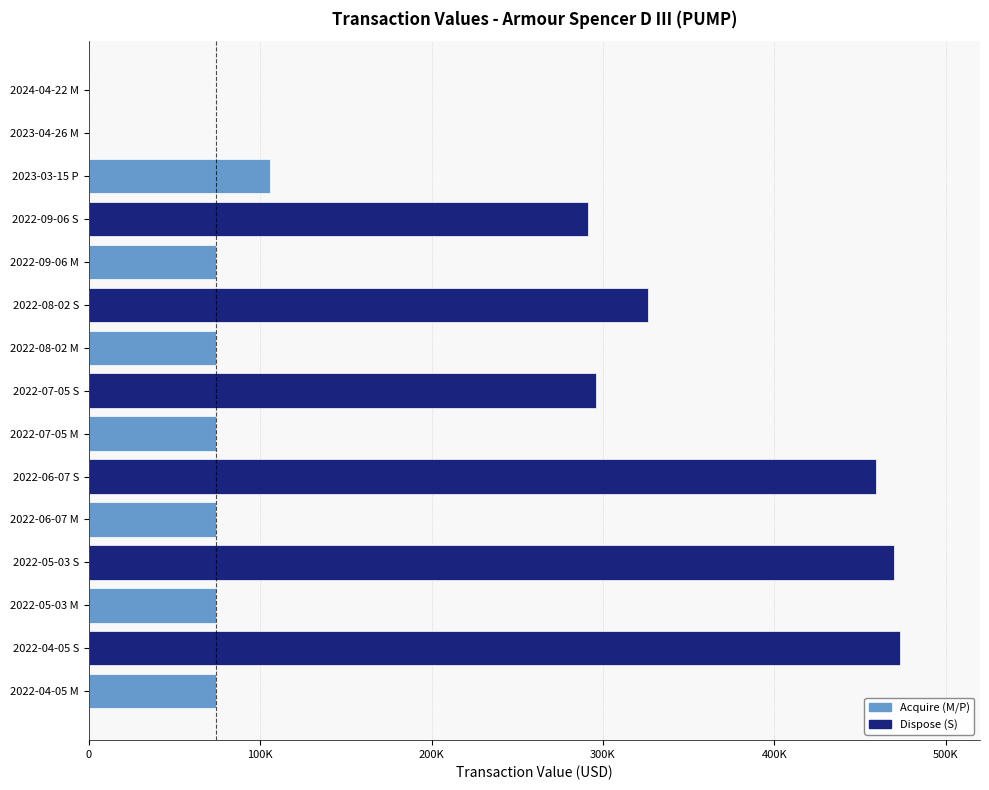

Which series has the largest total across all categories?

Dispose (S)